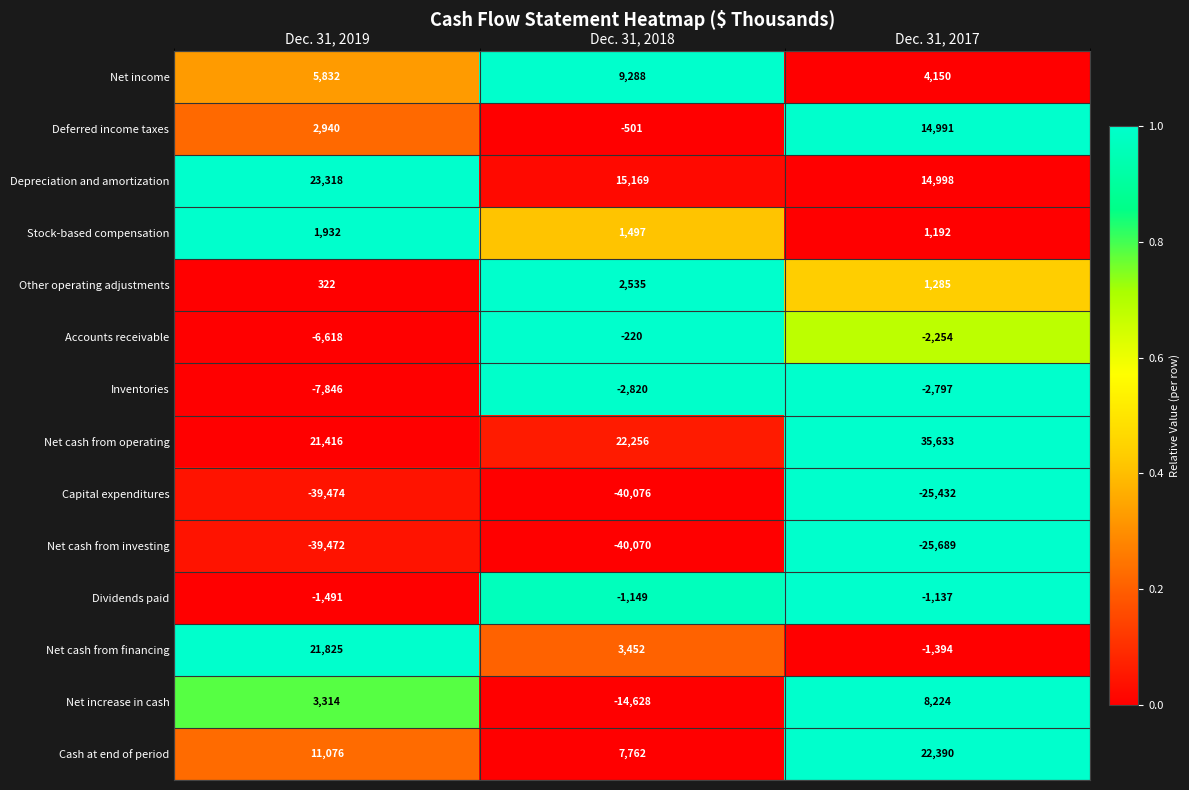

What is the sum of all Deferred income taxes values?

17430